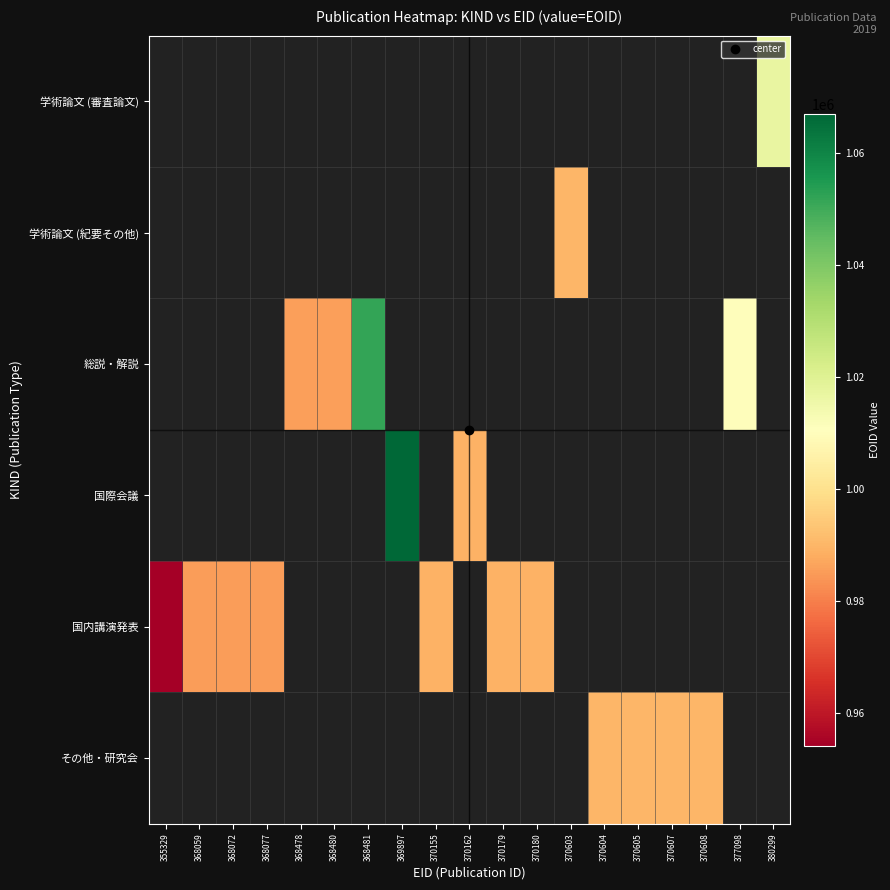

At how many categories does at least one series exceed 603887?

19